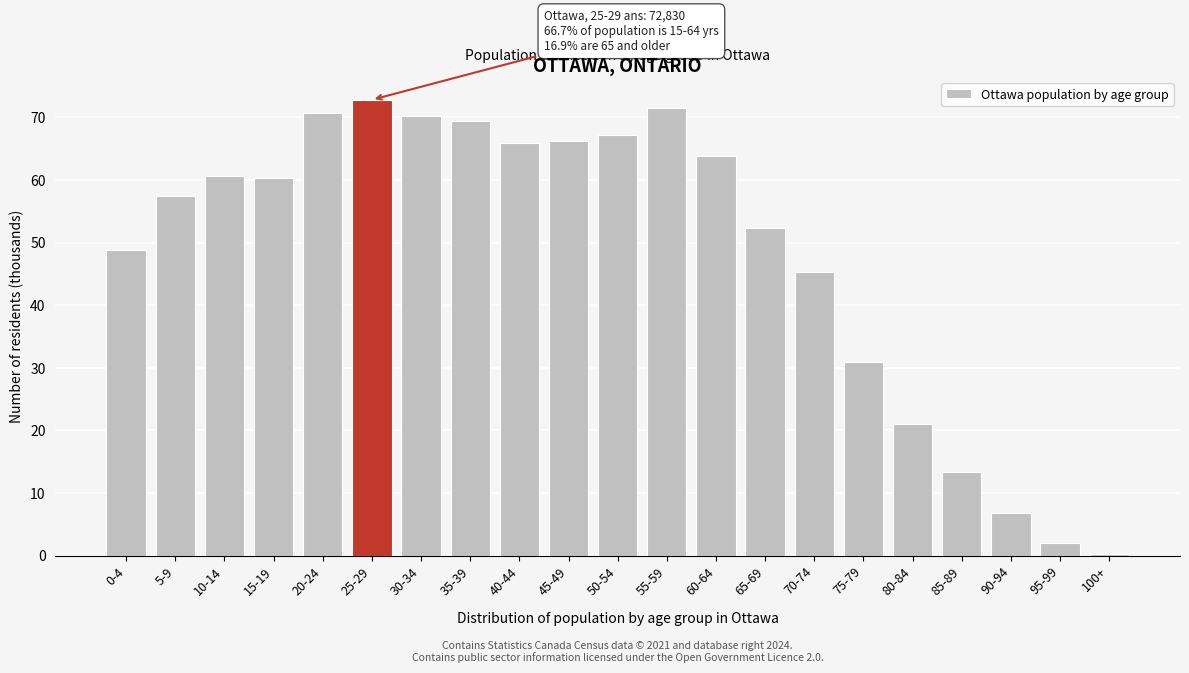

Reading left to right, list all the values displayed in this chart.

0-4=48.8	5-9=57.4	10-14=60.7	15-19=60.4	20-24=70.8	25-29=72.8	30-34=70.2	35-39=69.5	40-44=65.9	45-49=66.2	50-54=67.3	55-59=71.5	60-64=63.8	65-69=52.4	70-74=45.4	75-79=30.9	80-84=21.1	85-89=13.4	90-94=6.8	95-99=2.0	100+=0.3